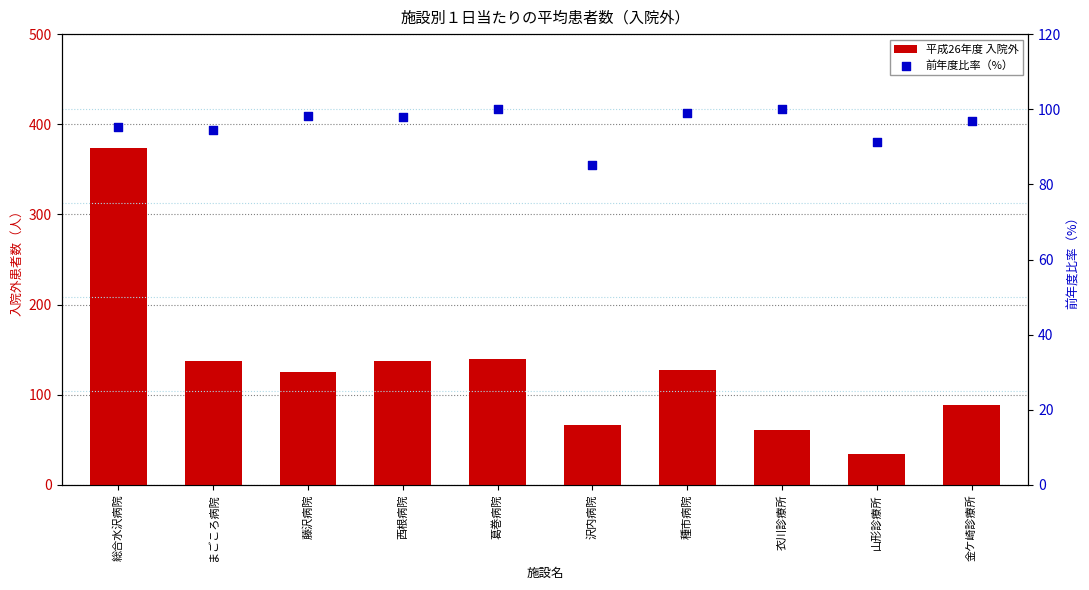

Which series has the largest total across all categories?

平成26年度 入院外